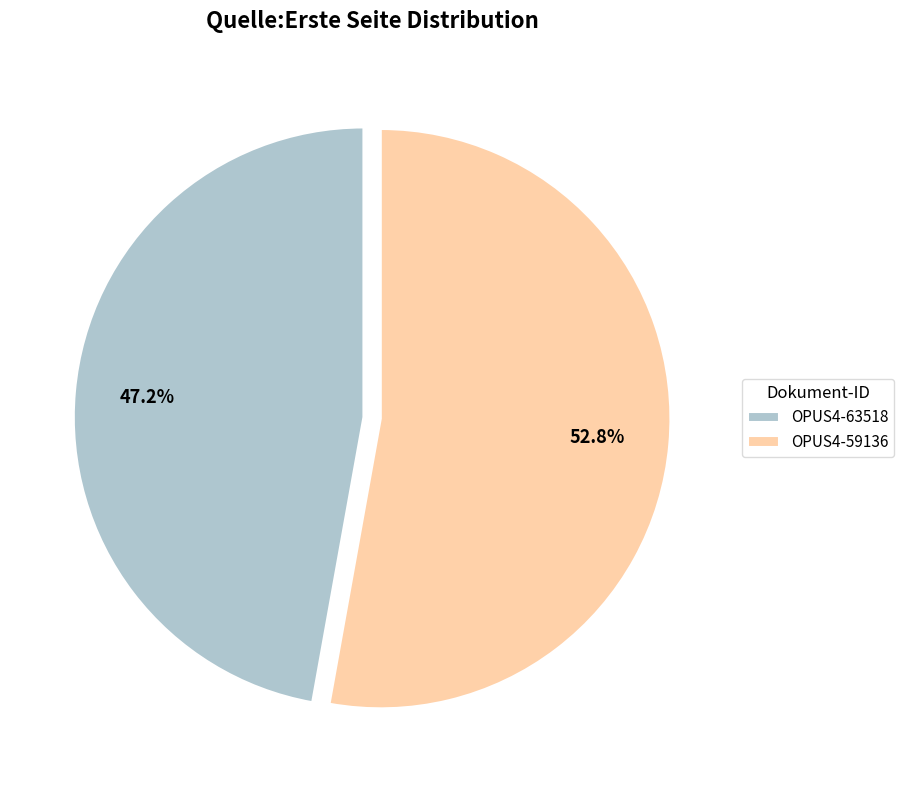

To the nearest percent, what is the difference between the OPUS4-59136 and OPUS4-63518 slice percentages?

6%